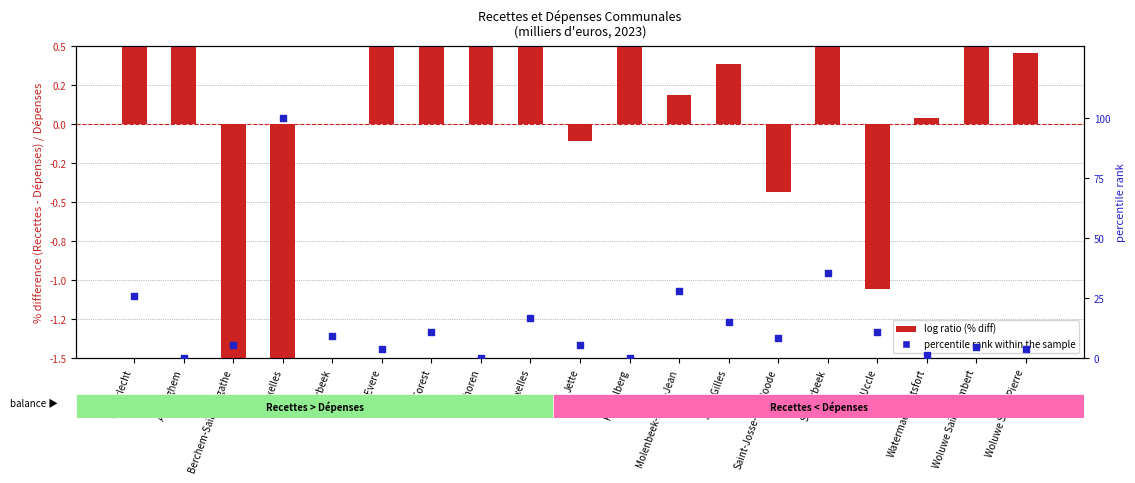

At which category is the sum across all series the highest?

Bruxelles